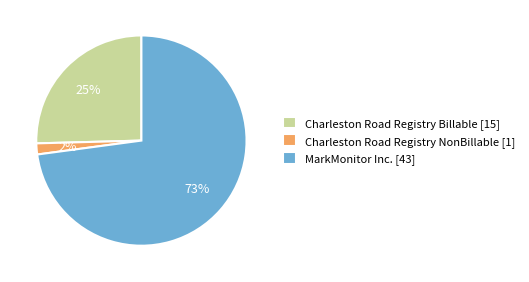

Is MarkMonitor Inc. the majority of the pie?

Yes